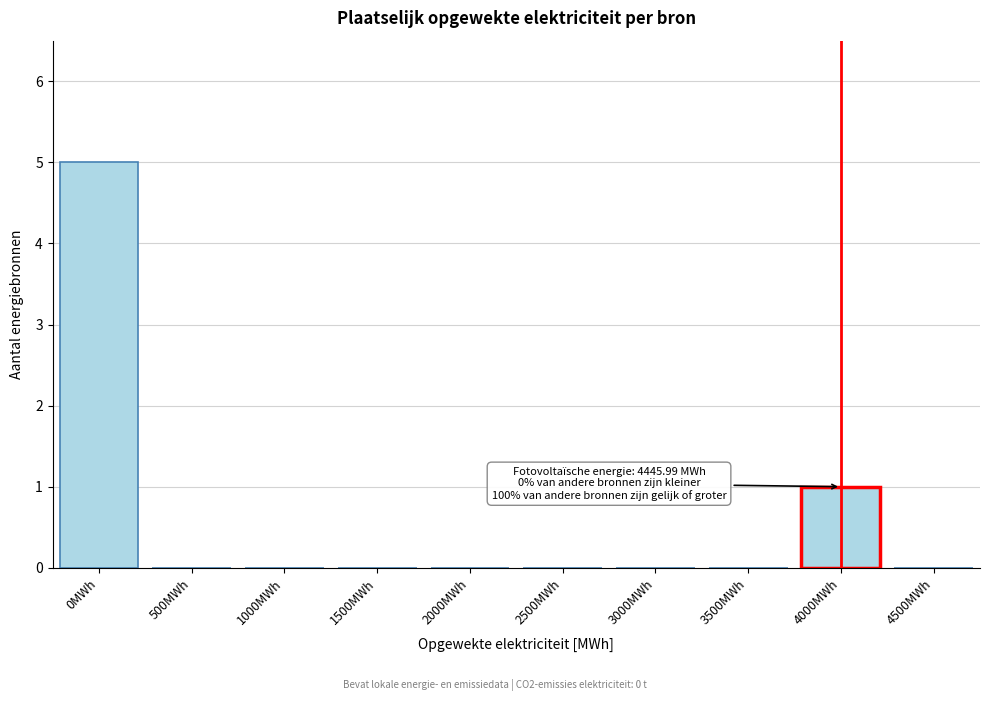

Reading left to right, list all the values displayed in this chart.

0MWh=5	500MWh=0	1000MWh=0	1500MWh=0	2000MWh=0	2500MWh=0	3000MWh=0	3500MWh=0	4000MWh=1	4500MWh=0